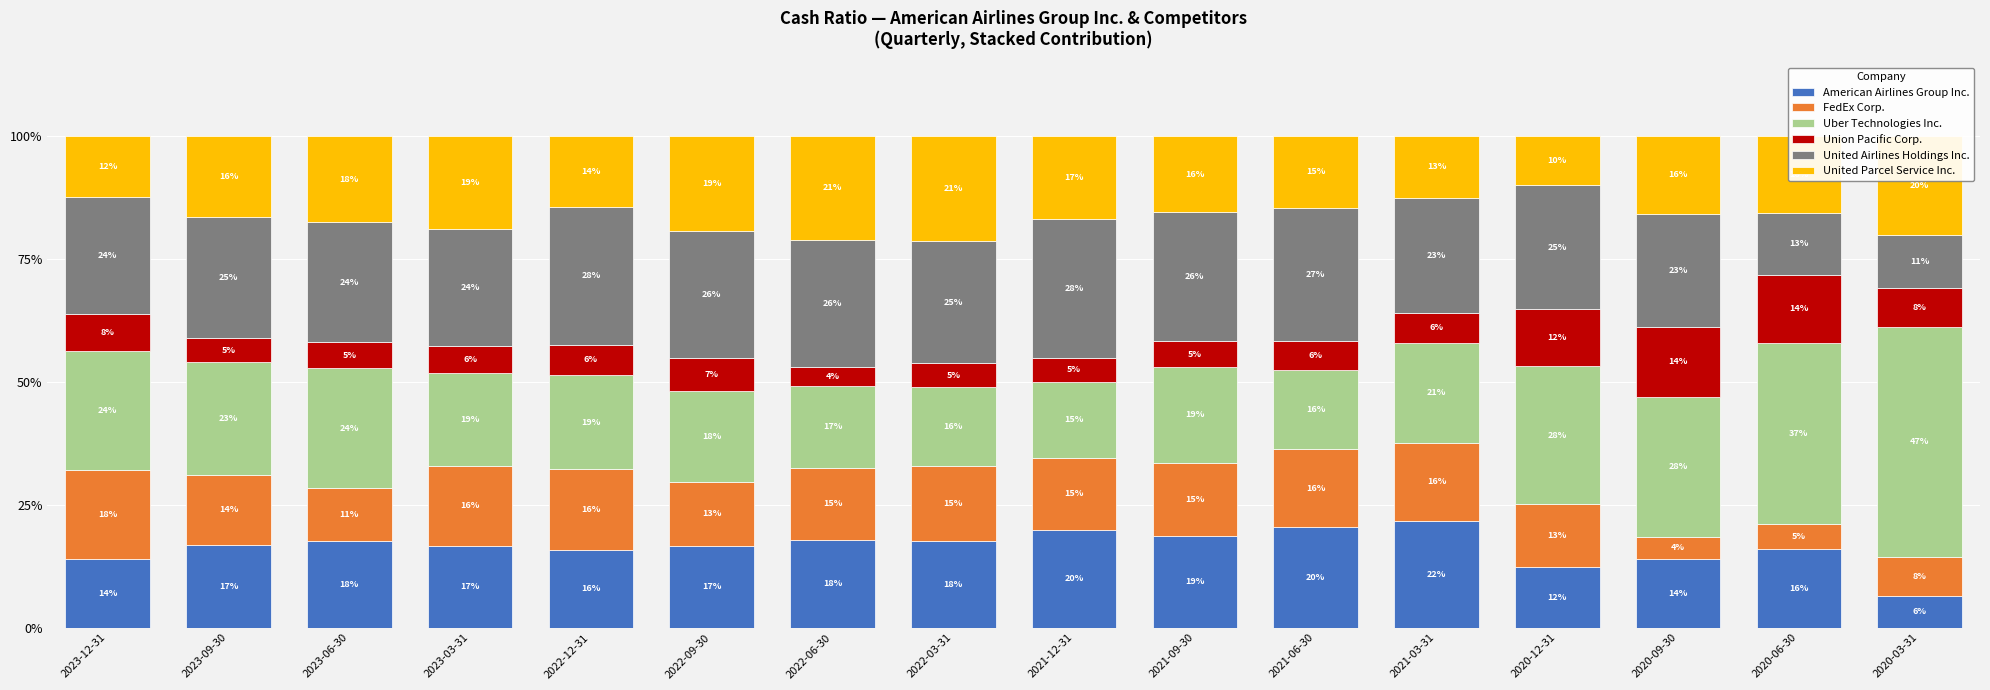

What is the approximate value of American Airlines Group Inc. at 2023-03-31?

16.6